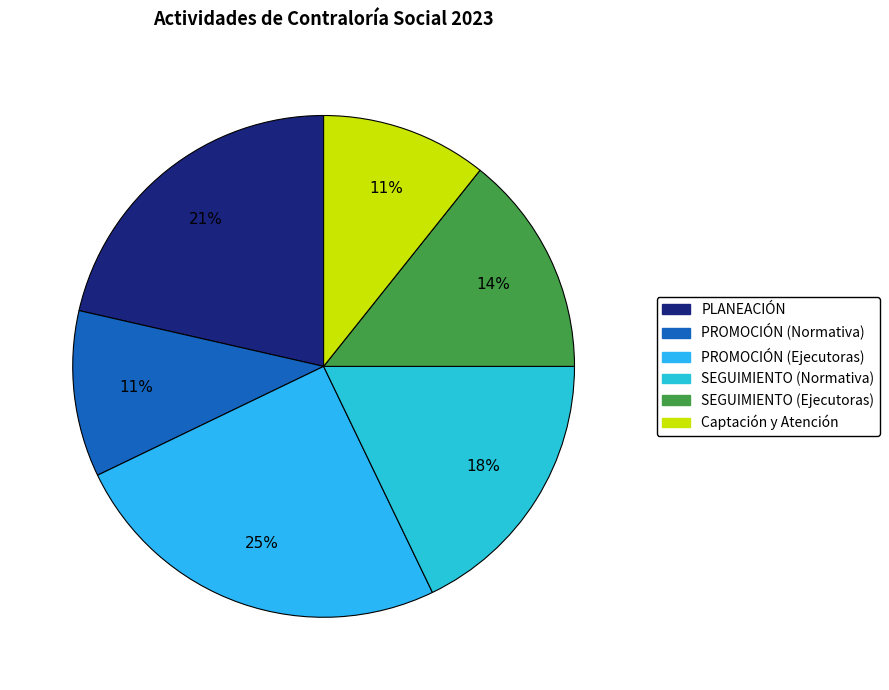

What percentage is the Captación y Atención slice, to the nearest percent?

11%